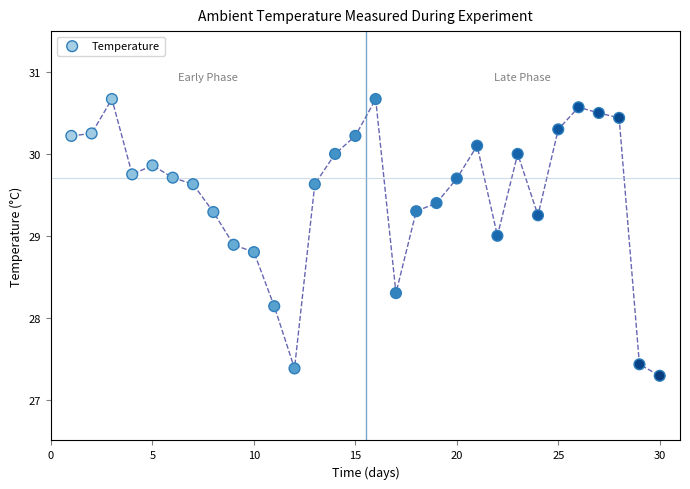

What Y value in the scatter plot is closest to 28?

28.1